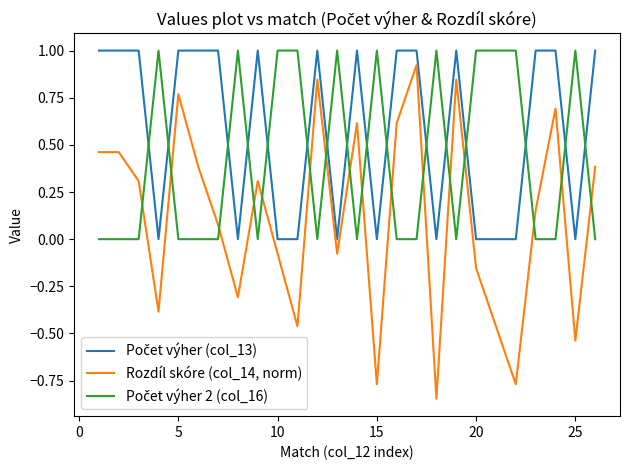

Which series has the largest range (max minus min)?

Rozdíl skóre (col_14, norm)